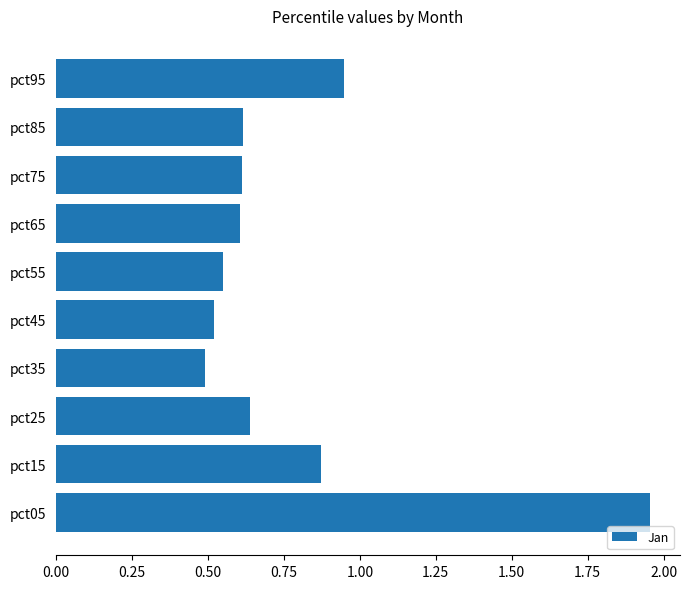

At which category does the chart reach its peak across all series?

pct05